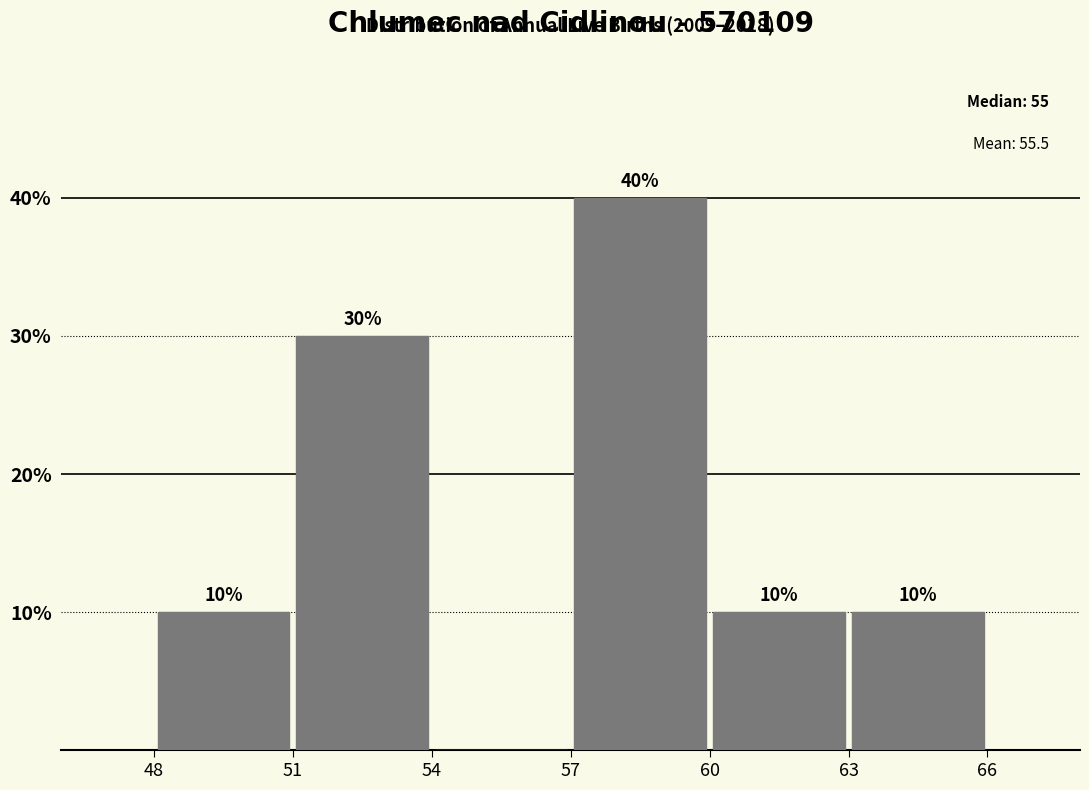

Over which range of the x-axis is the bar tallest?

57 to 60